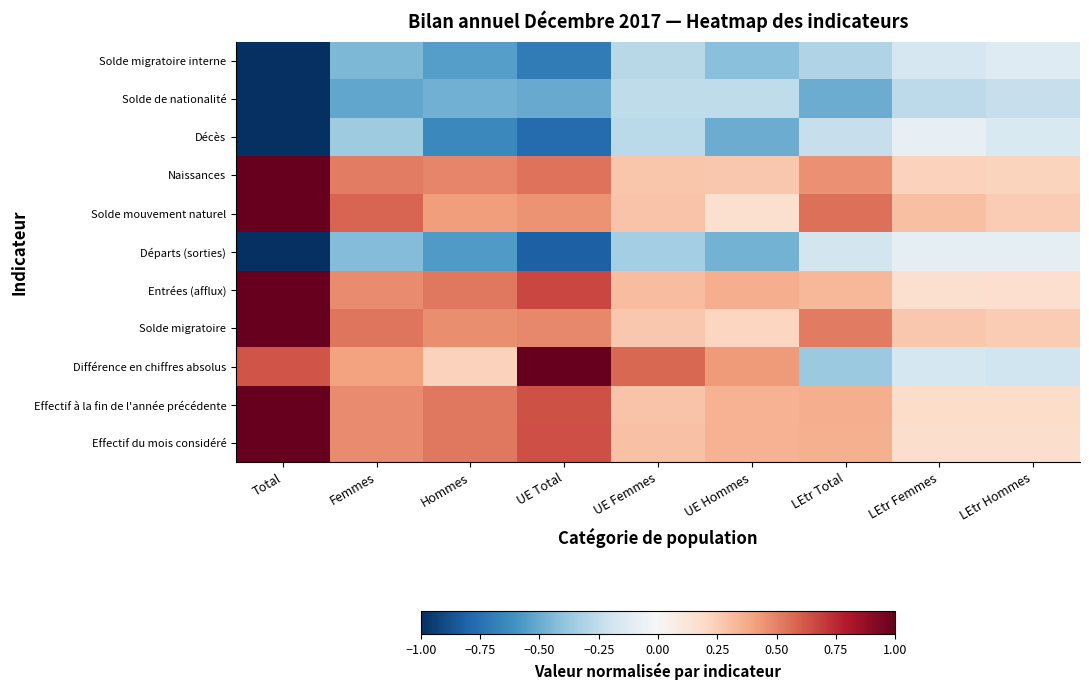

Which label corresponds to the smallest value in the chart?

Total